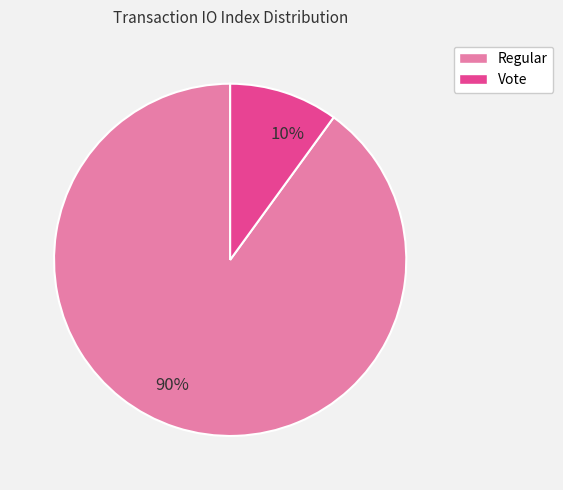

True or false: Regular accounts for 90% of the total.

True